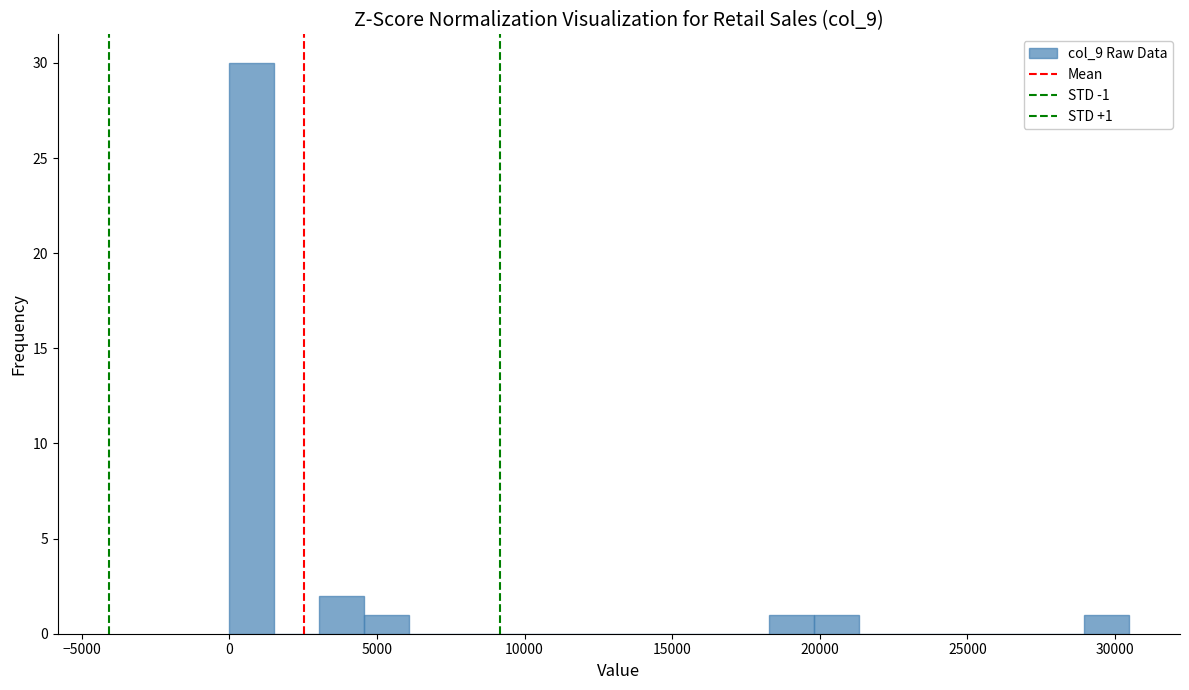

Around what value on the x-axis is the tallest bar? Give the approximate position of its centre, as read against the axis.

1000